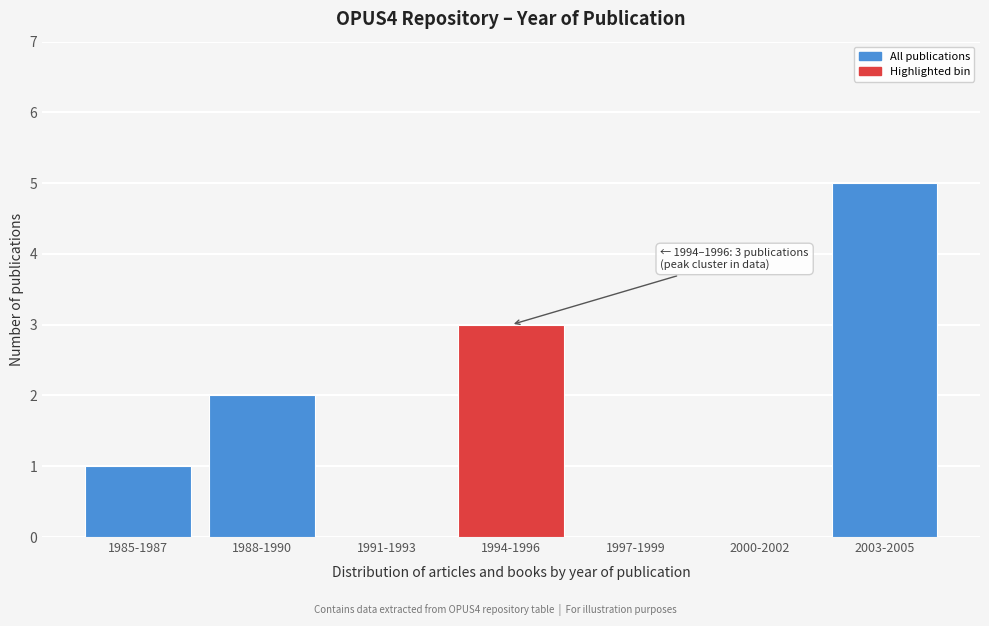

Reading right to left, extract all data points from this chart.

2003-2005=5	2000-2002=0	1997-1999=0	1994-1996=3	1991-1993=0	1988-1990=2	1985-1987=1